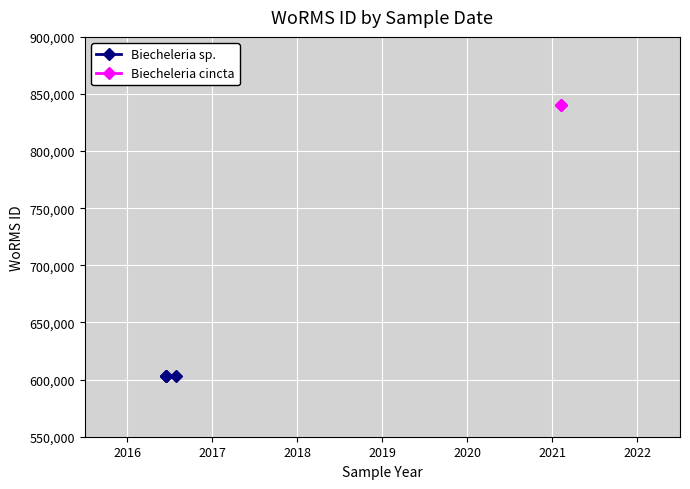

True or false: the data shows 935294 at 2016-06-15.

False